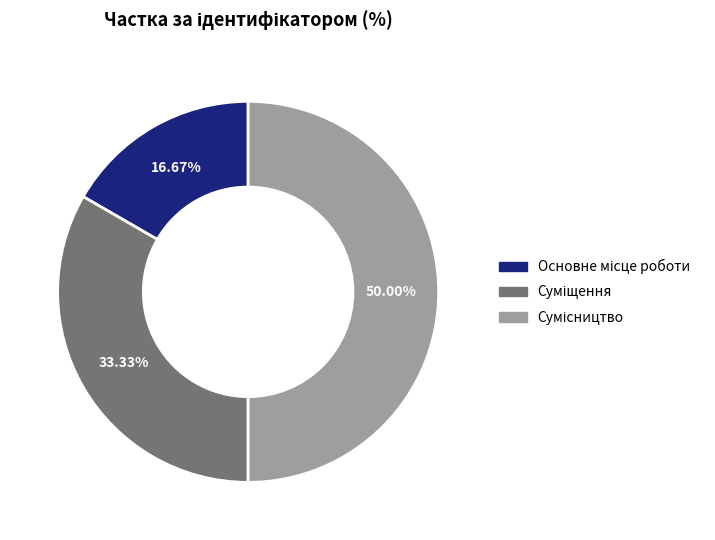

Count the number of slices in the pie.

3